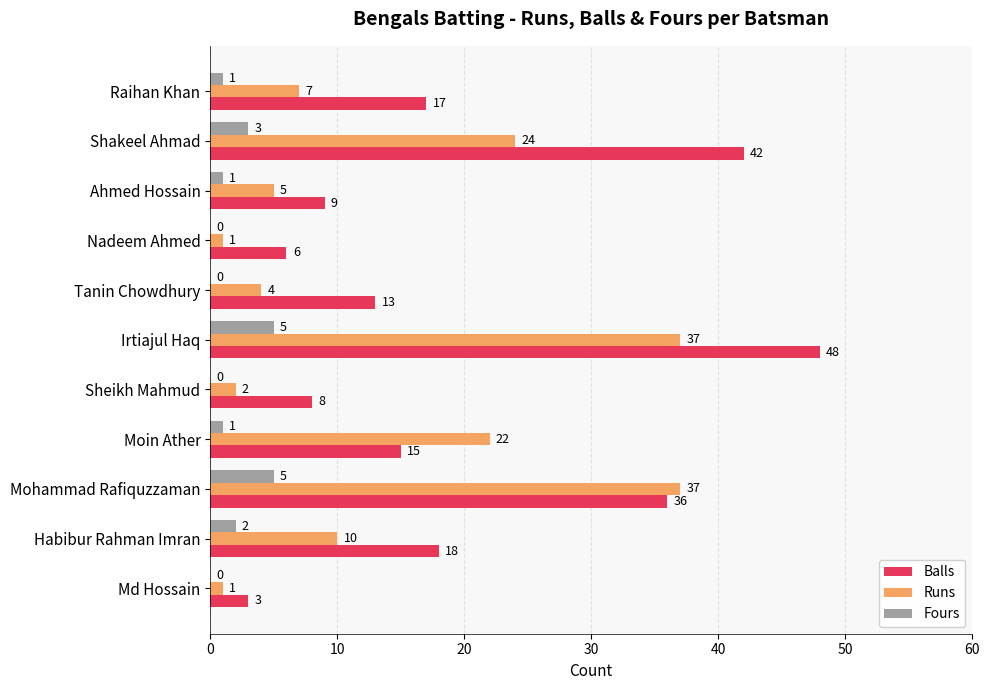

The value of Fours at Tanin Chowdhury is 2. True or false?

False